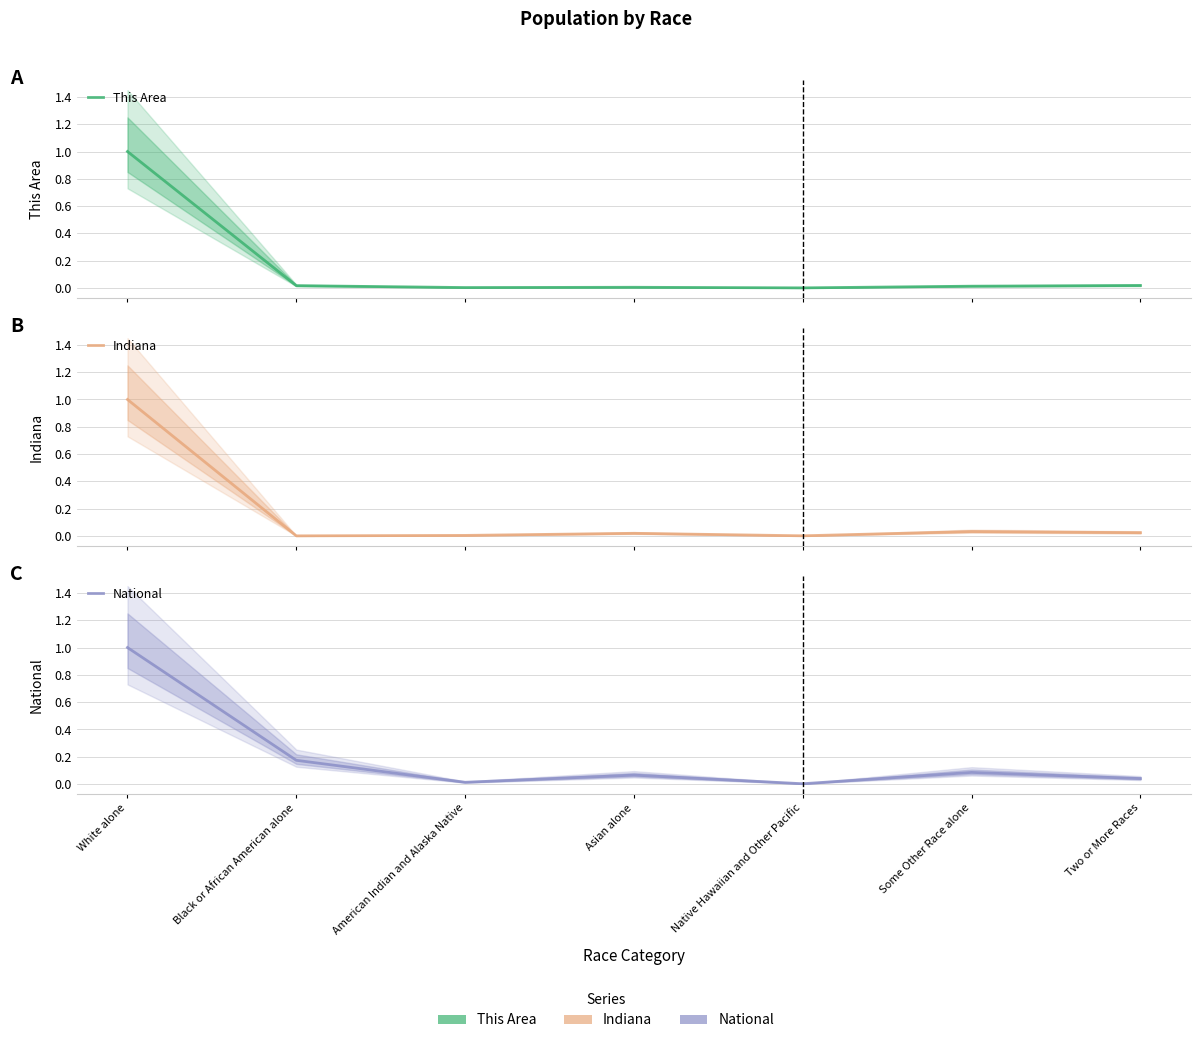

Reading left to right, extract all data points from this chart.

This Area: White alone=1.0	Black or African American alone=0.0	American Indian and Alaska Native=0.0	Asian alone=0.0	Native Hawaiian and Other Pacific=0.0	Some Other Race alone=0.0	Two or More Races=0.0
Indiana: White alone=1.0	Black or African American alone=0.0	American Indian and Alaska Native=0.0	Asian alone=0.0	Native Hawaiian and Other Pacific=0.0	Some Other Race alone=0.0	Two or More Races=0.0
National: White alone=1.0	Black or African American alone=0.2	American Indian and Alaska Native=0.0	Asian alone=0.1	Native Hawaiian and Other Pacific=0.0	Some Other Race alone=0.1	Two or More Races=0.0